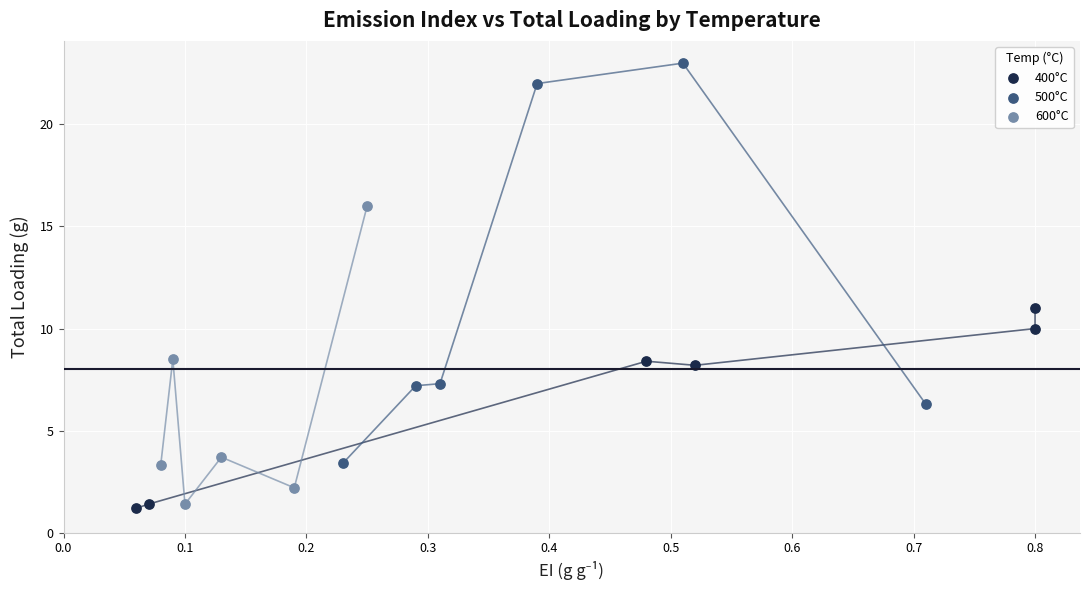

Which series has the largest Y range (max minus min)?

500°C